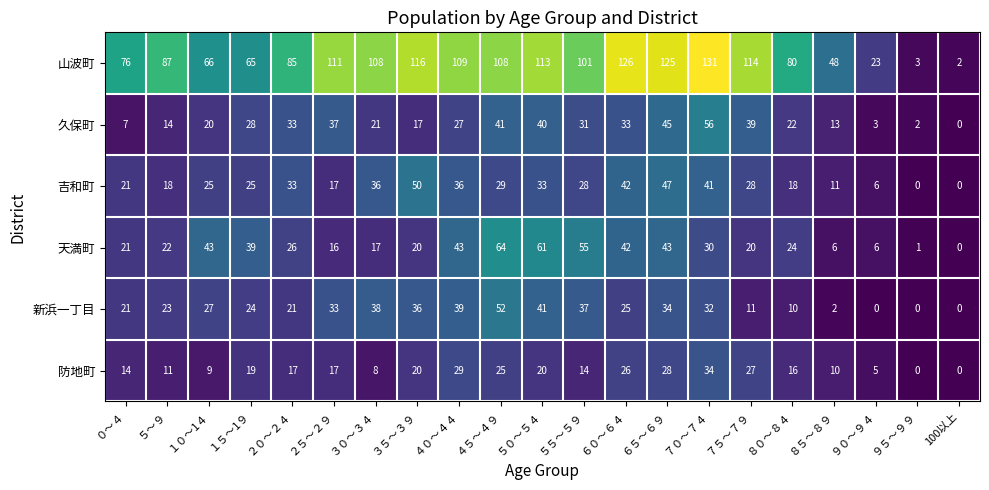

Which series has the largest total across all categories?

山波町